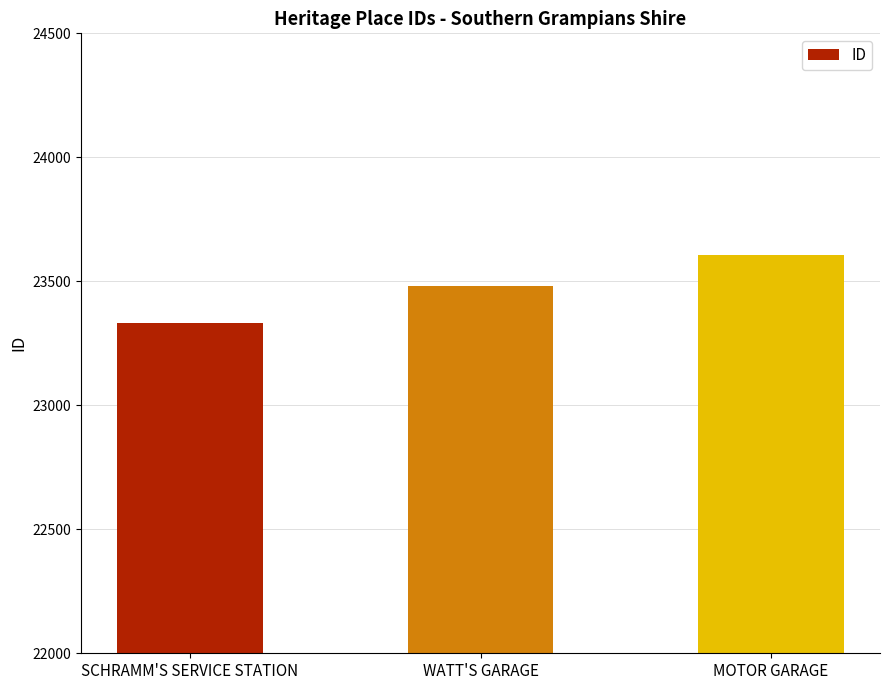

How many data points does each series have?

3